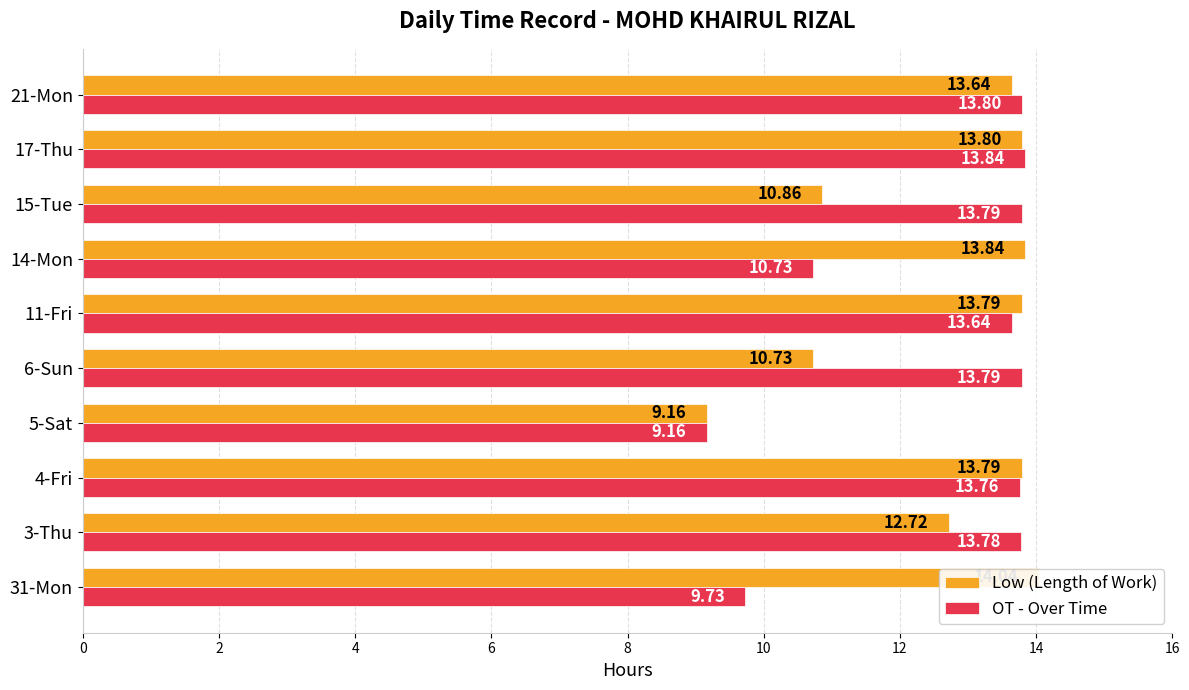

What is the sum of all OT - Over Time values?

126.0